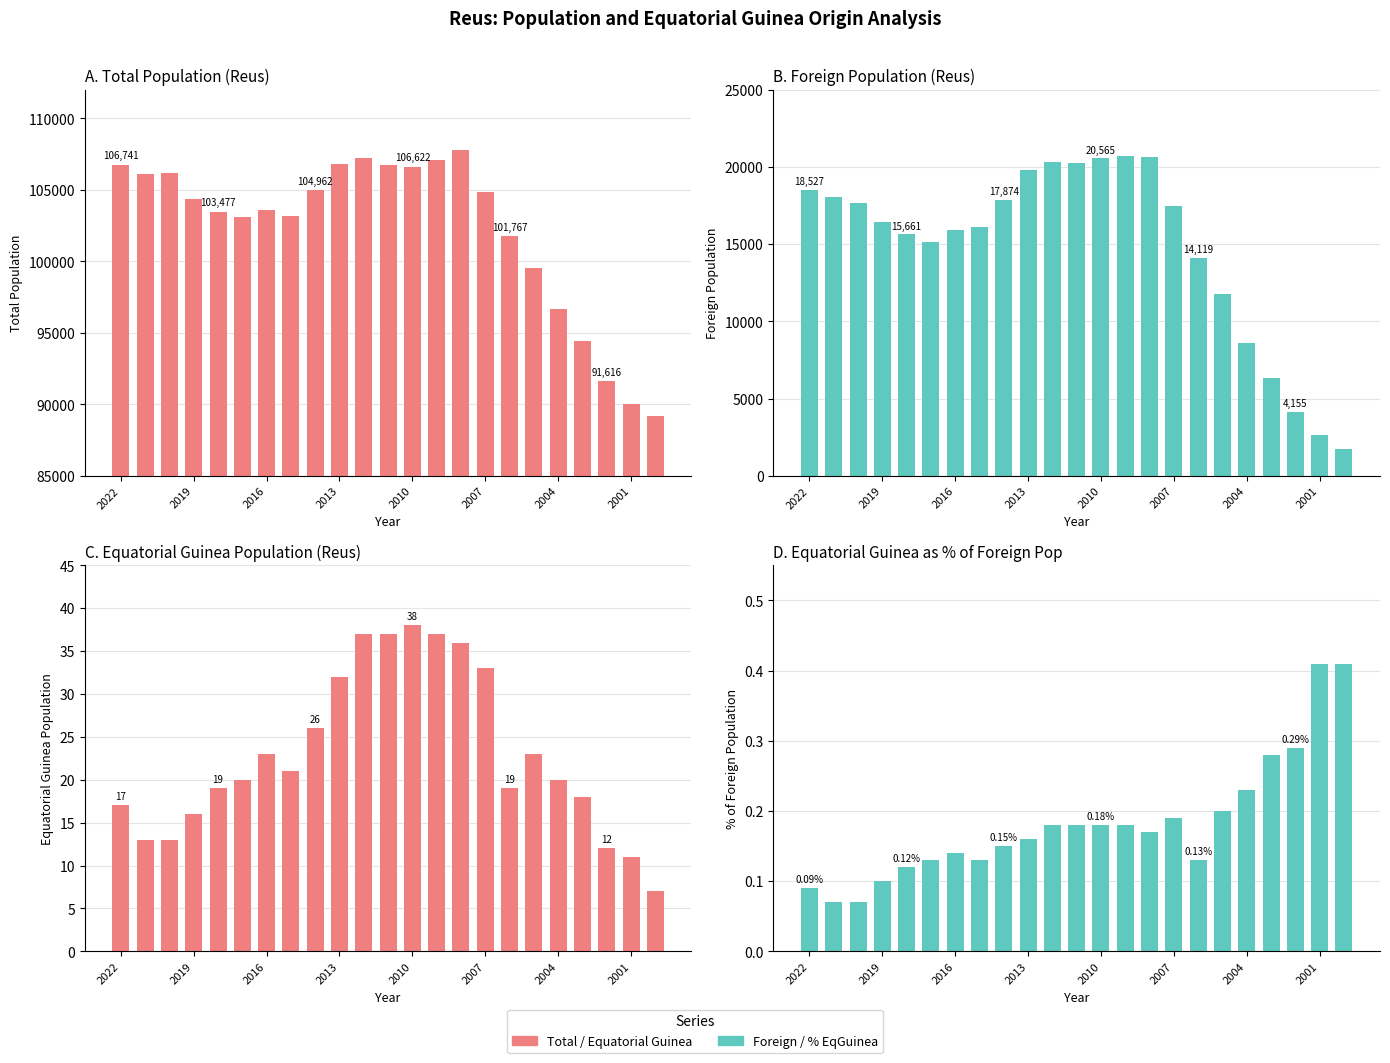

How many groups of bars are there?

23